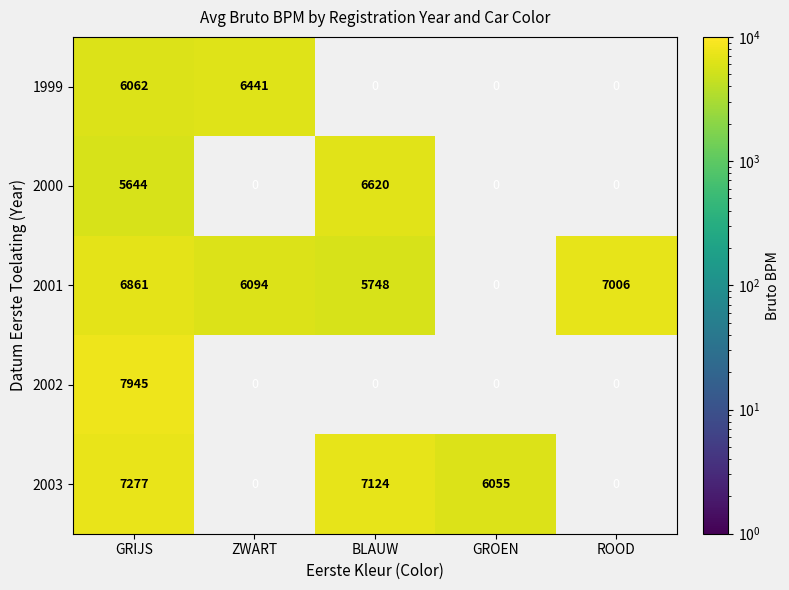

The 2002 series shows 12942 at GRIJS. True or false?

False